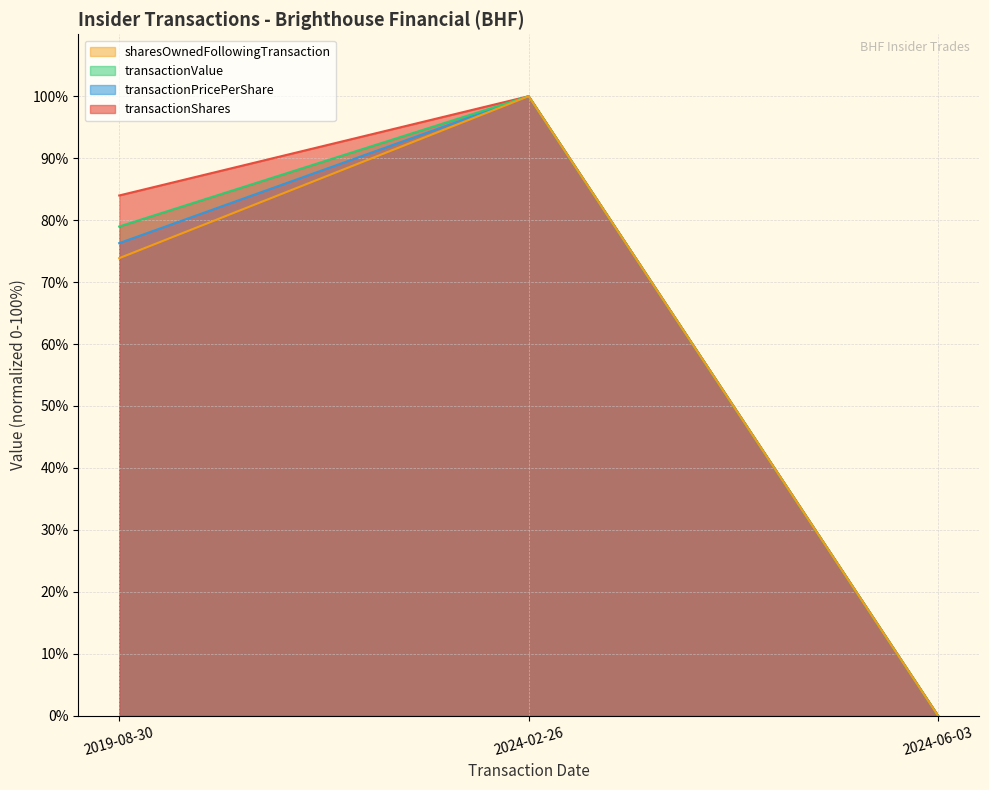

The value of transactionValue at 2024-02-26 is 100.0. True or false?

True